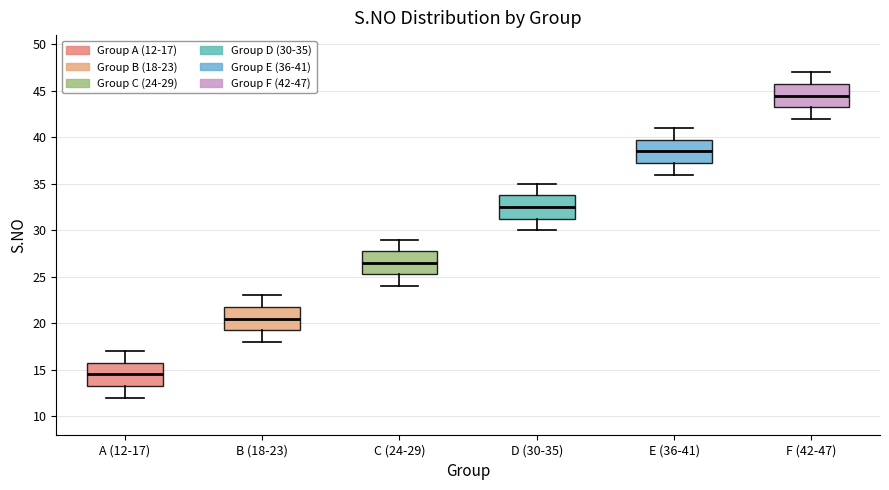

Which box's median line is the highest?

F (42-47)